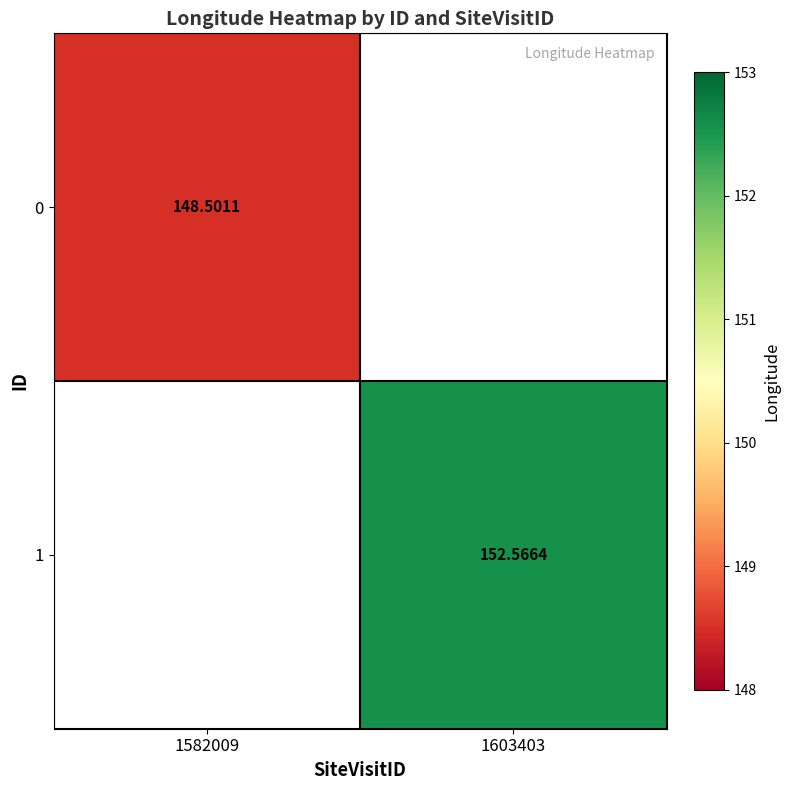

Which label corresponds to the largest value in the chart?

1603403